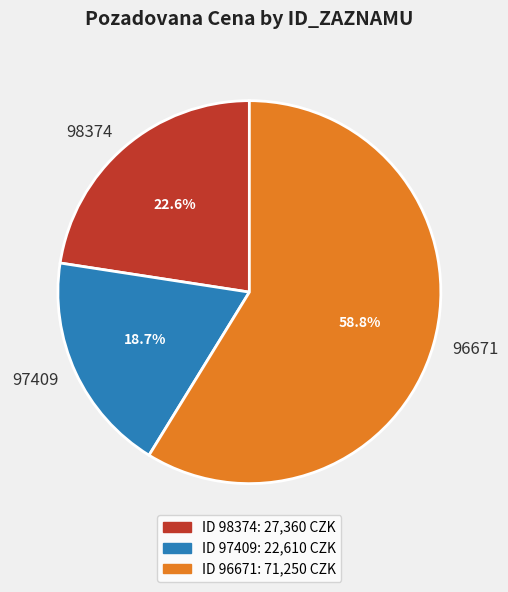

Is there any slice that represents more than half of the pie?

Yes